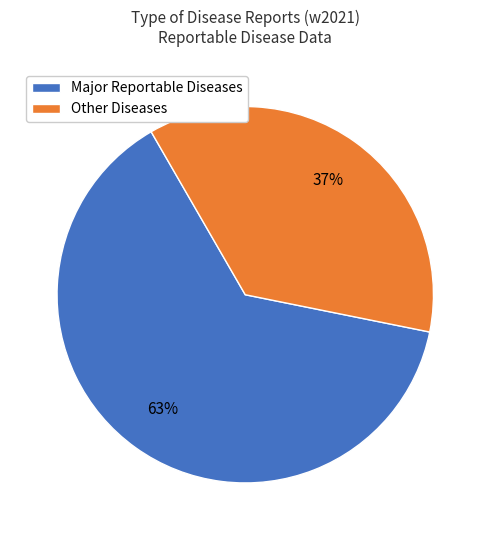

To the nearest percent, what is the average slice percentage?

50%